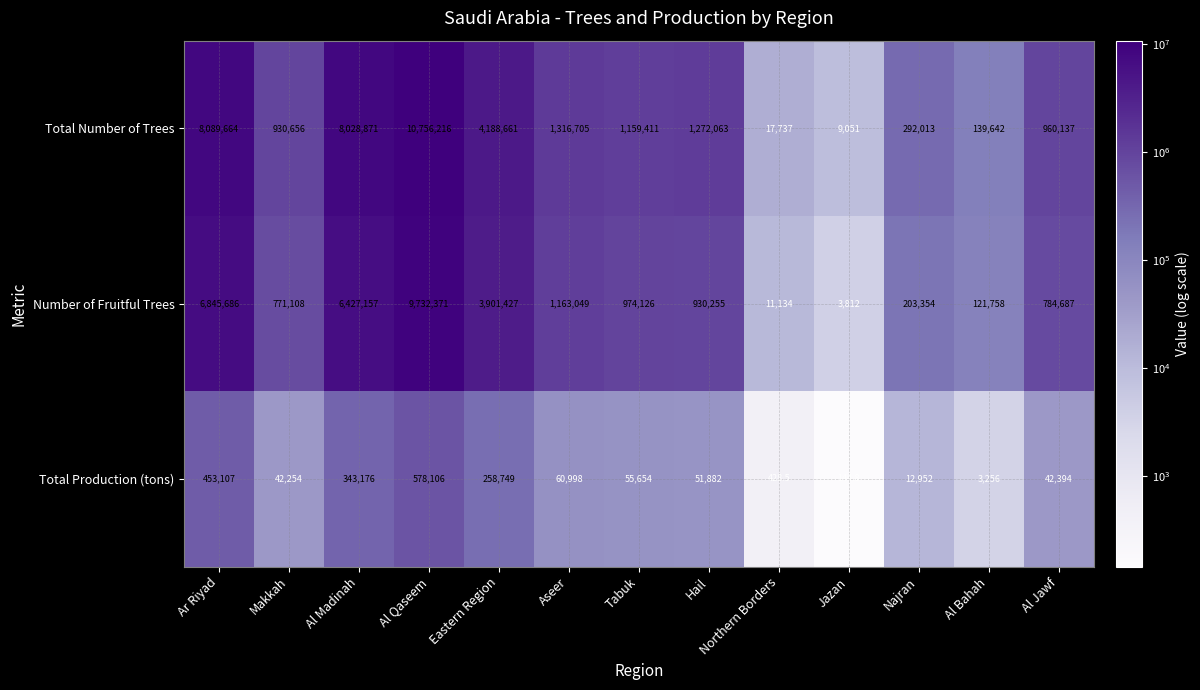

What is the total value across all series at Ar Riyad?

15388457.0